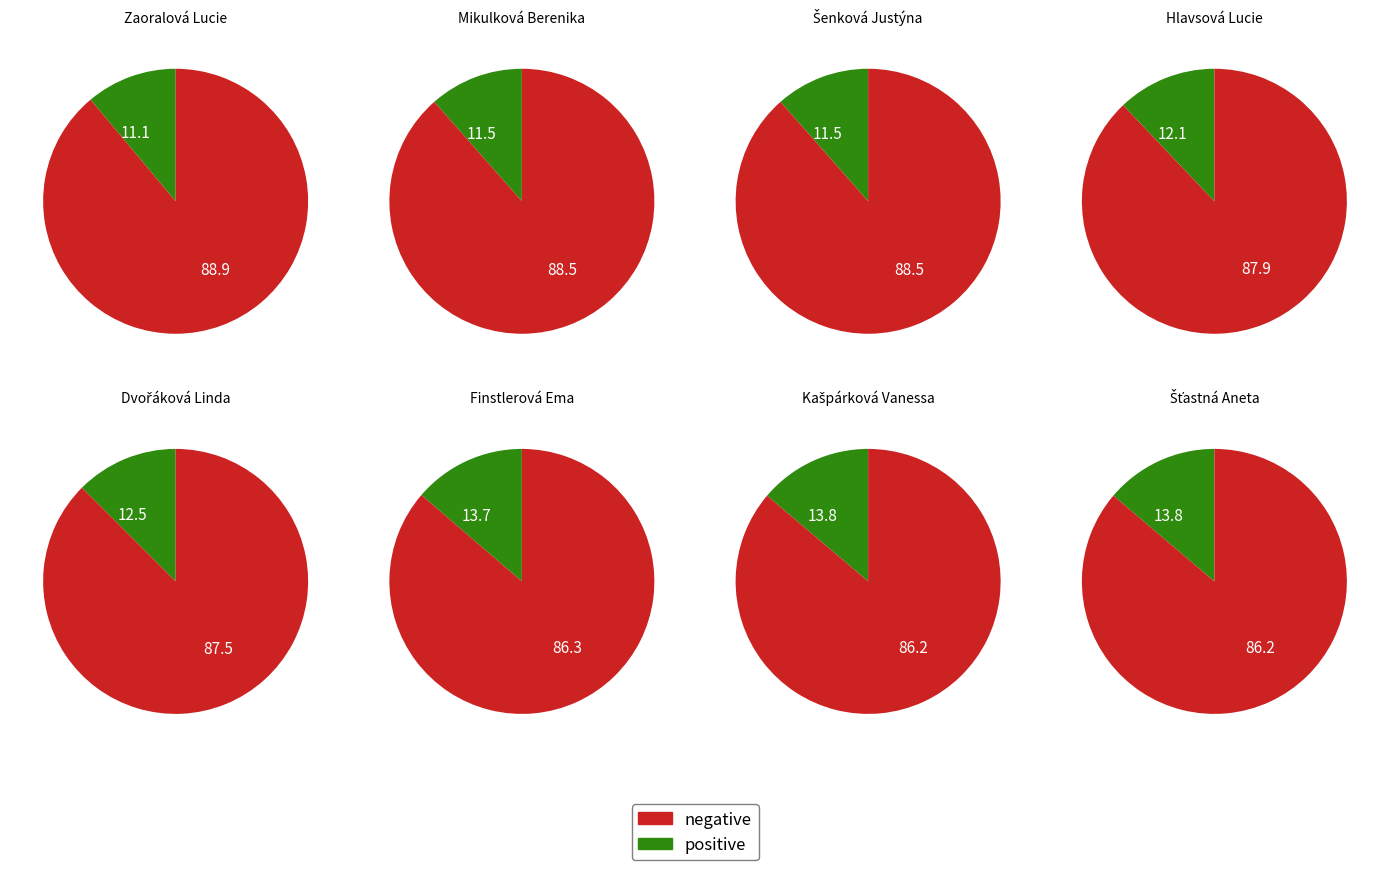

To the nearest percent, what is the difference between the Hlavsová Lucie and Kašpárková Vanessa slice percentages?

2%